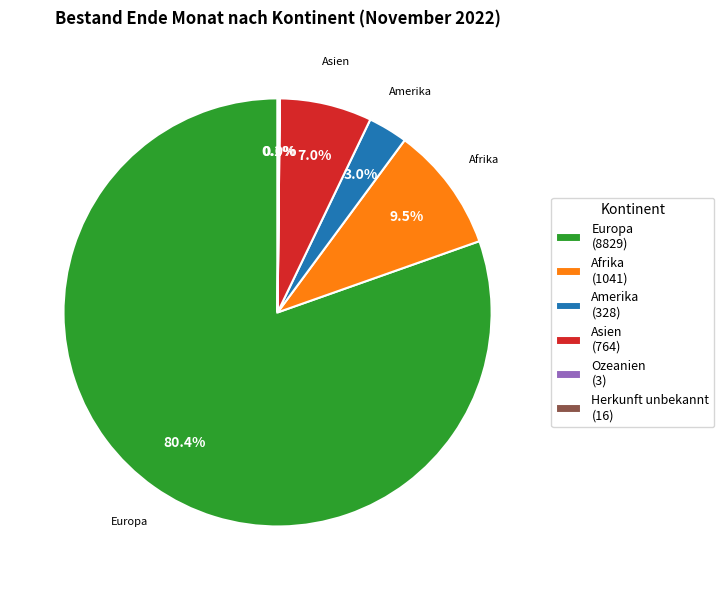

Is the sum of Europa (8829) and Asien (764) greater than half?

Yes